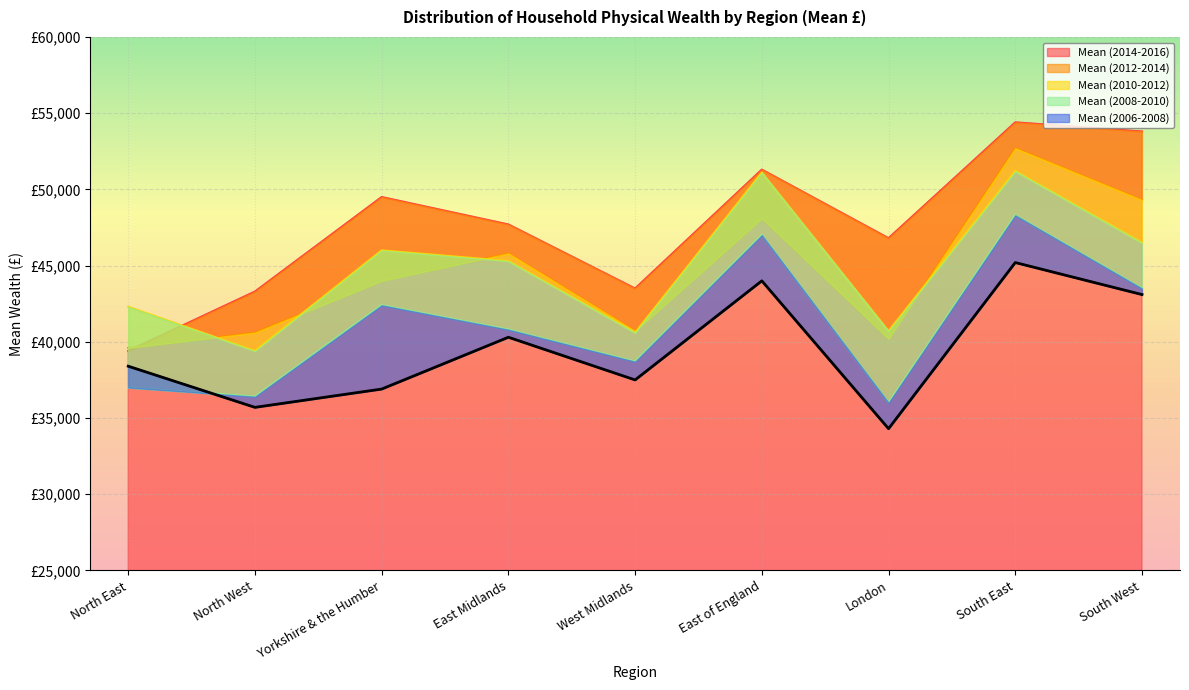

At which label does Mean (2014-2016) reach its minimum?

North East